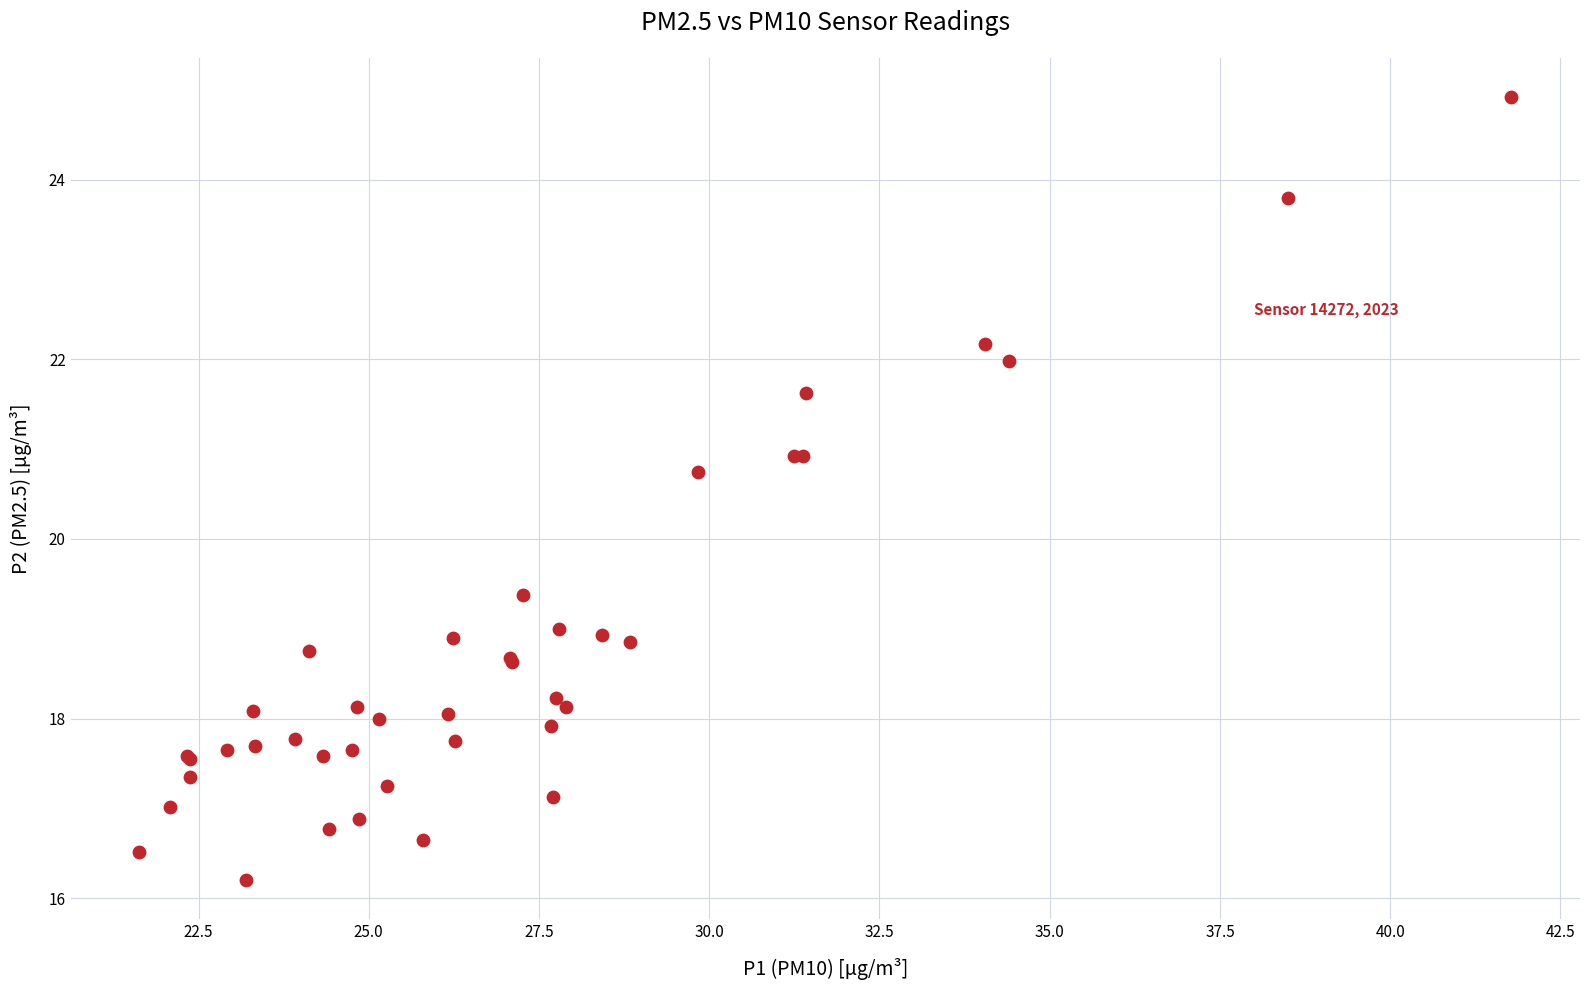

What Y value in the scatter plot is closest to 20?

19.4